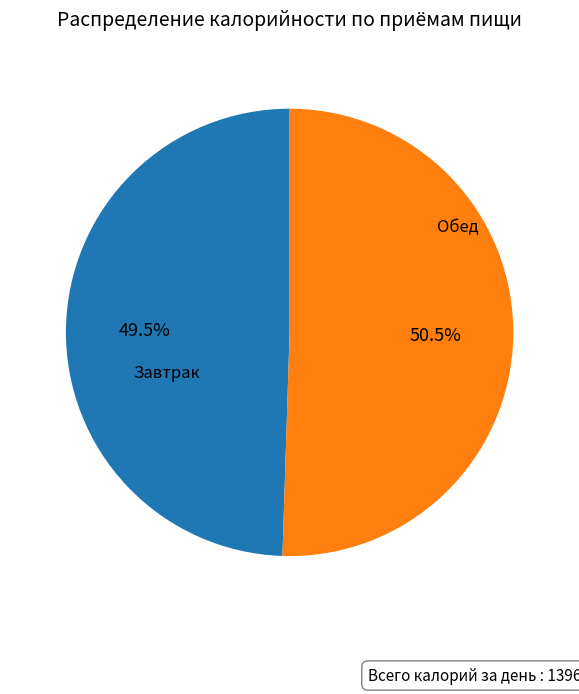

Is there any slice that represents more than half of the pie?

Yes